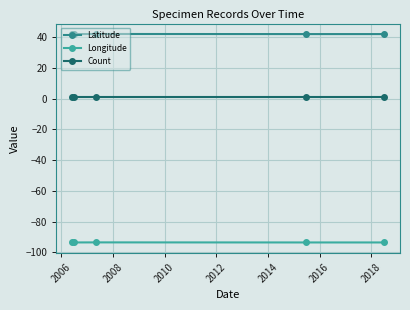

True or false: Count has more than 2 points higher than both neighbors.

False